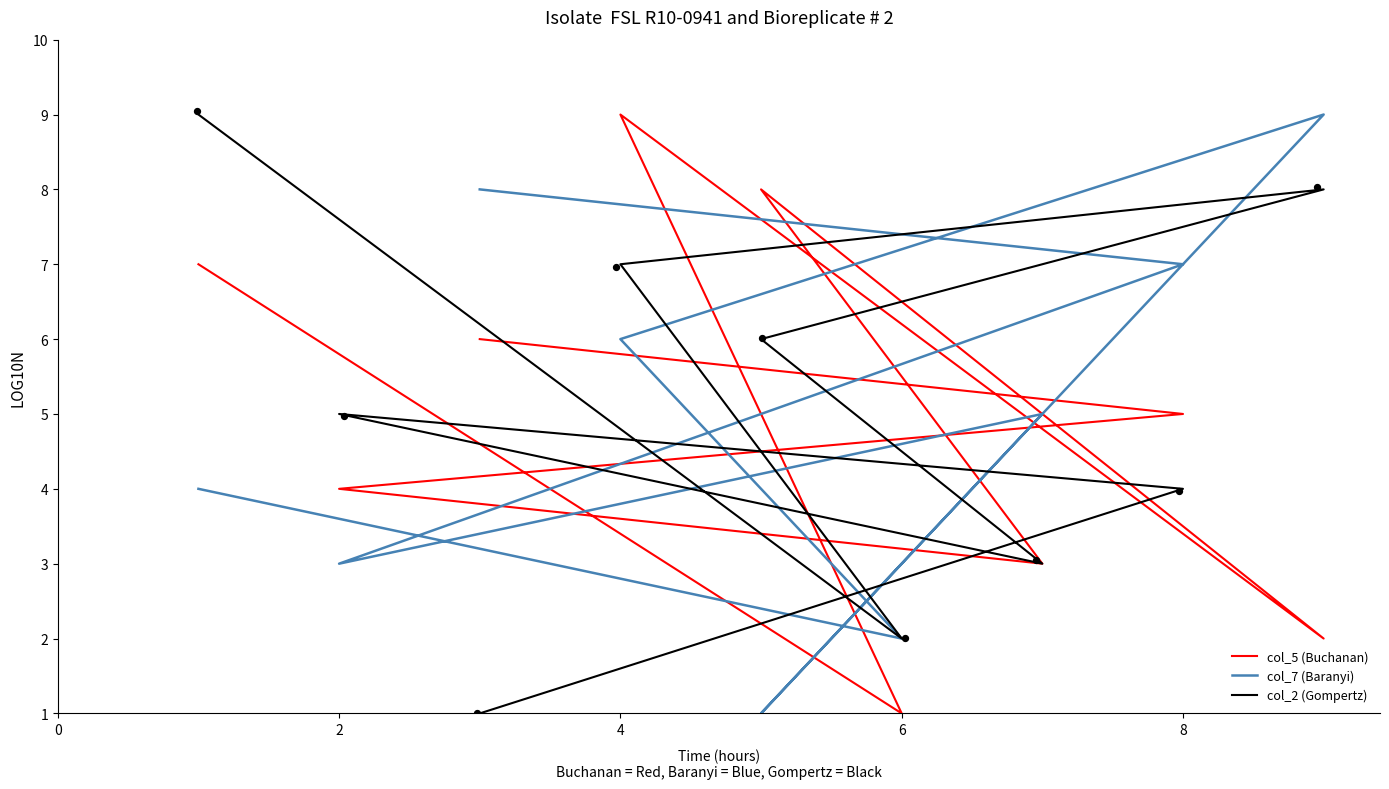

Which series has the largest total across all categories?

col_5